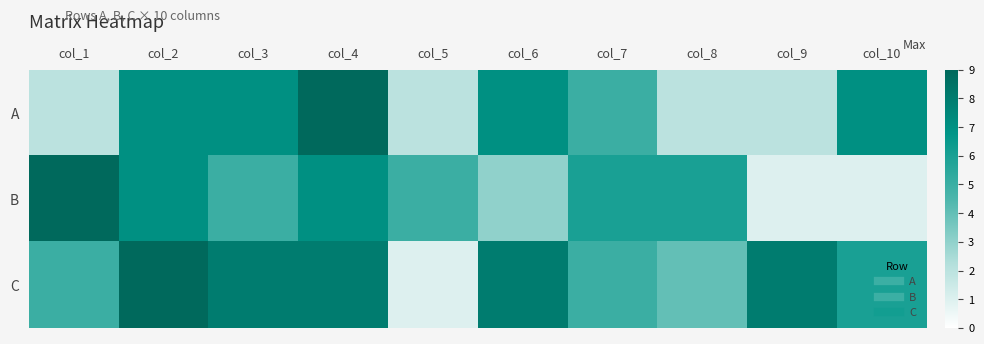

At col_3, list the series in order from smallest to largest.

B, A, C